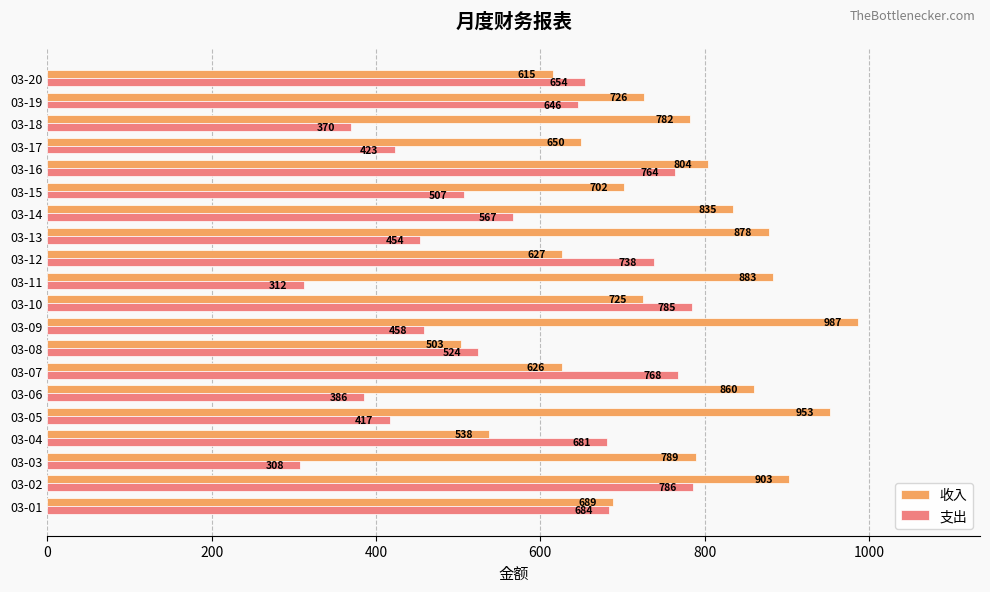

List the series in order of their overall mean, lowest first.

支出, 收入